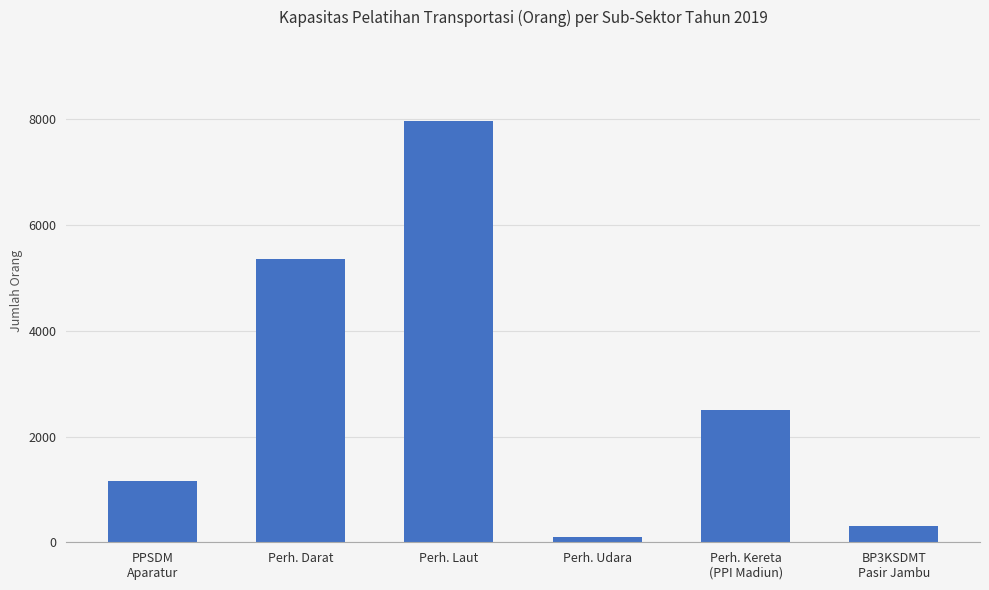

What is the difference between the maximum and second lowest values?

7660